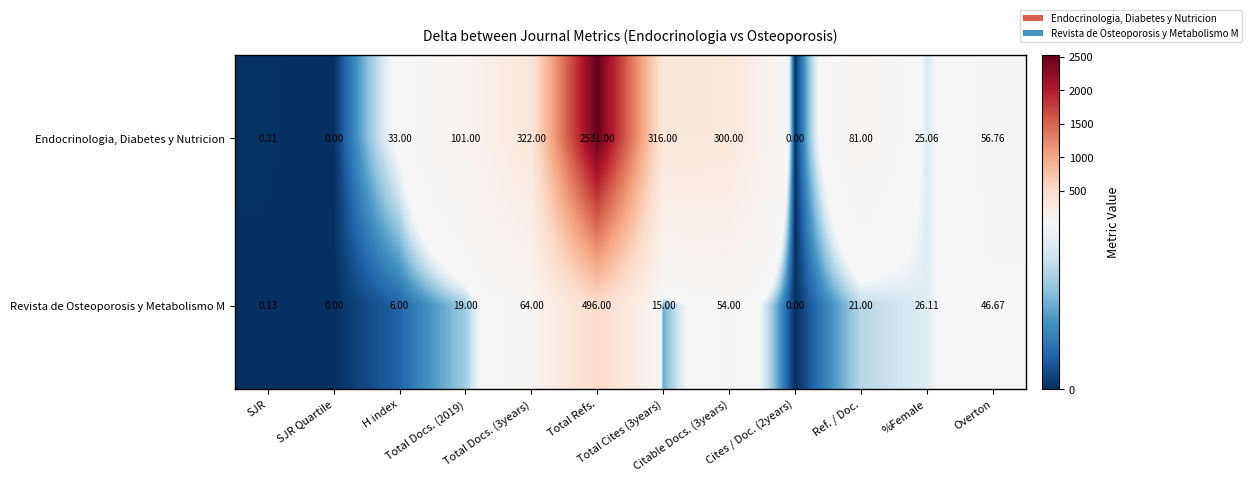

How many values in Revista de Osteoporosis y Metabolismo M are above zero?

10